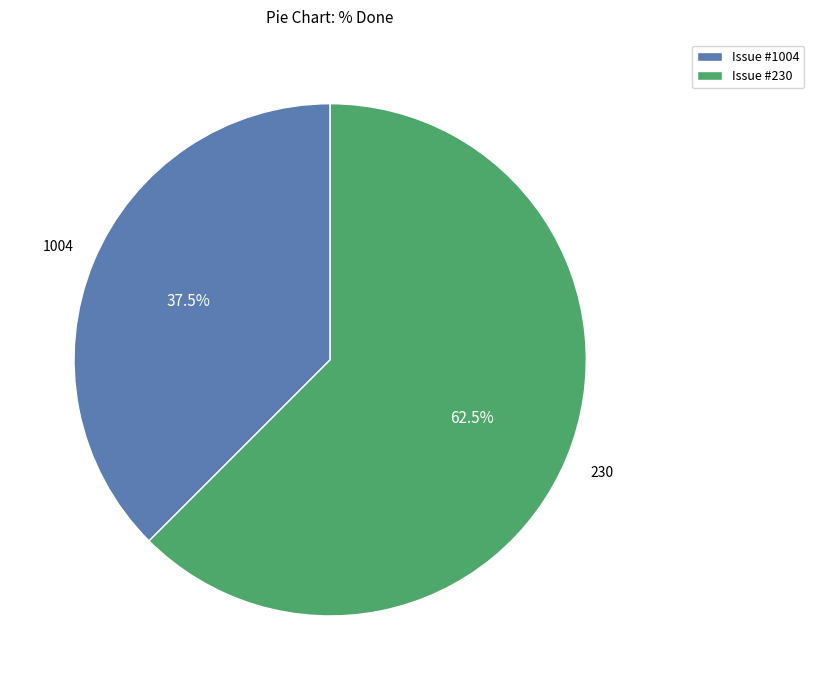

Rank the categories by value from highest to lowest.

Issue #230, Issue #1004